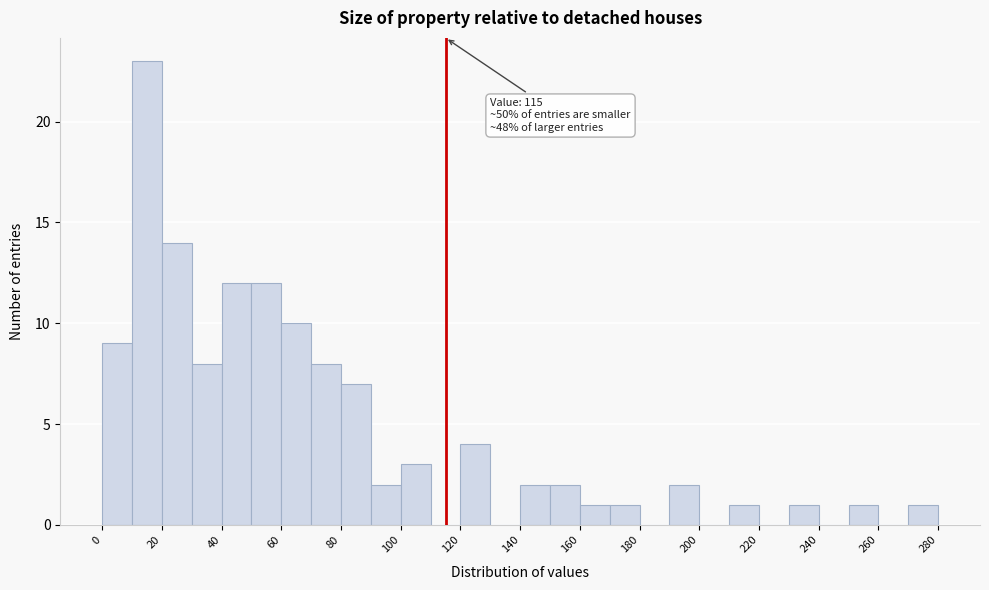

Over which range of the x-axis is the bar tallest?

10 to 20